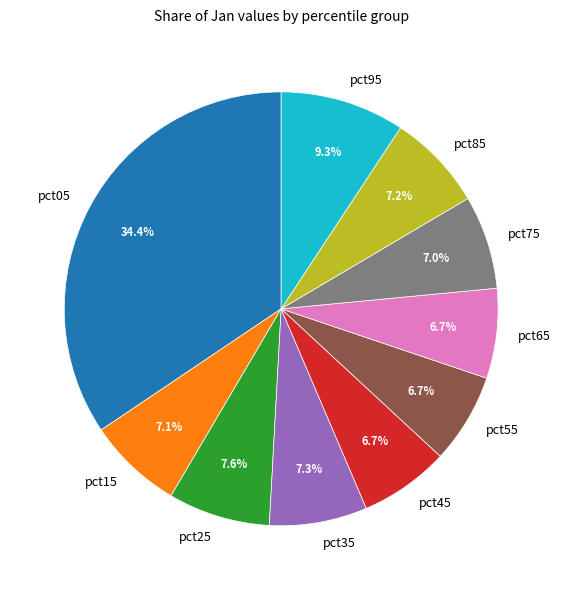

Count the number of slices in the pie.

10